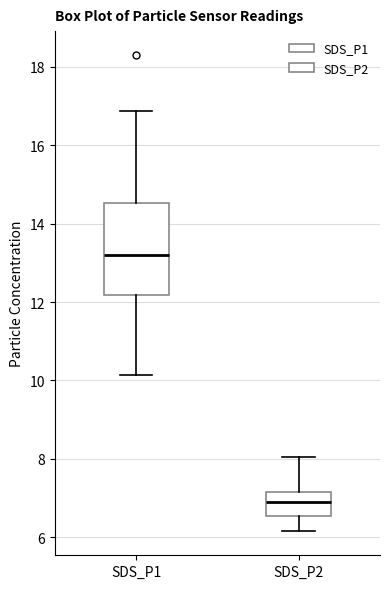

Reading left to right, read every box against the y-axis: the position of its median line, the range the box covers, and the ends of its whiskers. The values are not printed on the chart, so give them approximately, as read against the axis.

SDS_P1: median 13.2, box 12.2 to 14.6, whiskers 10.2 to 16.8
SDS_P2: median 7.0, box 6.6 to 7.2, whiskers 6.2 to 8.0